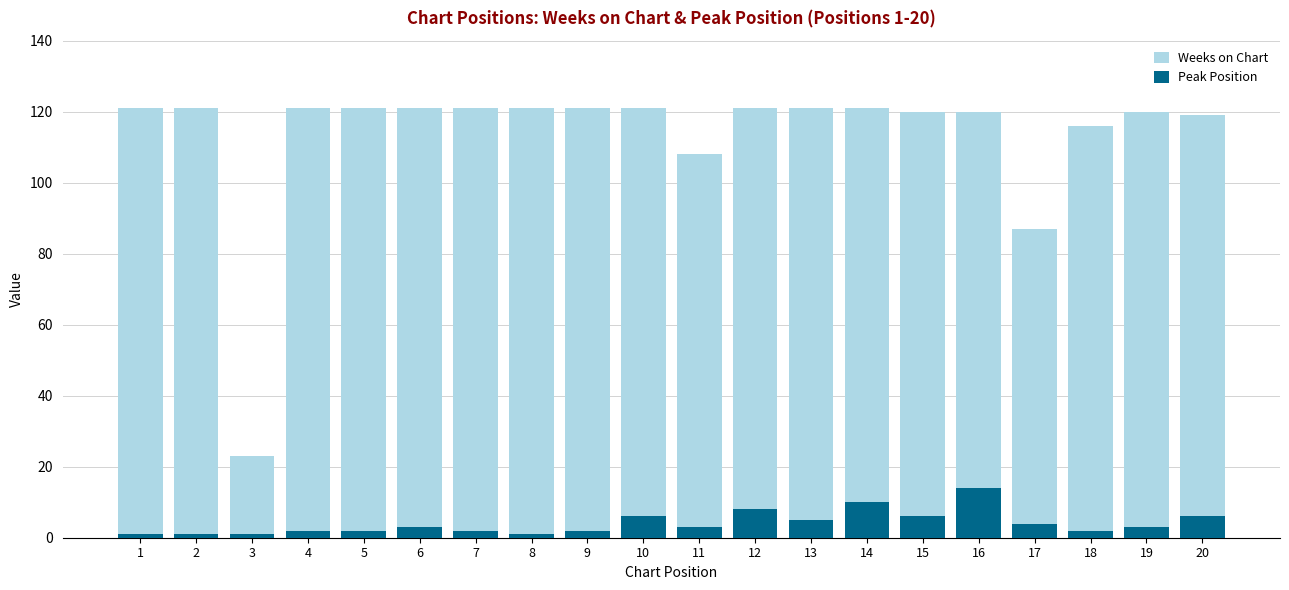

Reading right to left, list all the values displayed in this chart.

Weeks on Chart: 119	120	116	87	120	120	121	121	121	108	121	121	121	121	121	121	121	23	121	121
Peak Position: 6	3	2	4	14	6	10	5	8	3	6	2	1	2	3	2	2	1	1	1